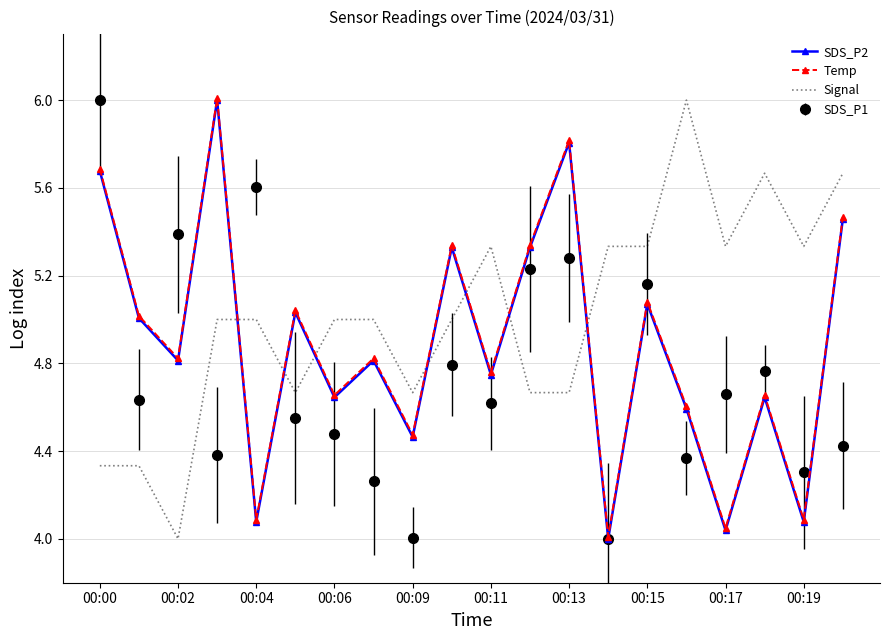

What are all the series names shown in the legend?

SDS_P2, Temp, Signal, SDS_P1